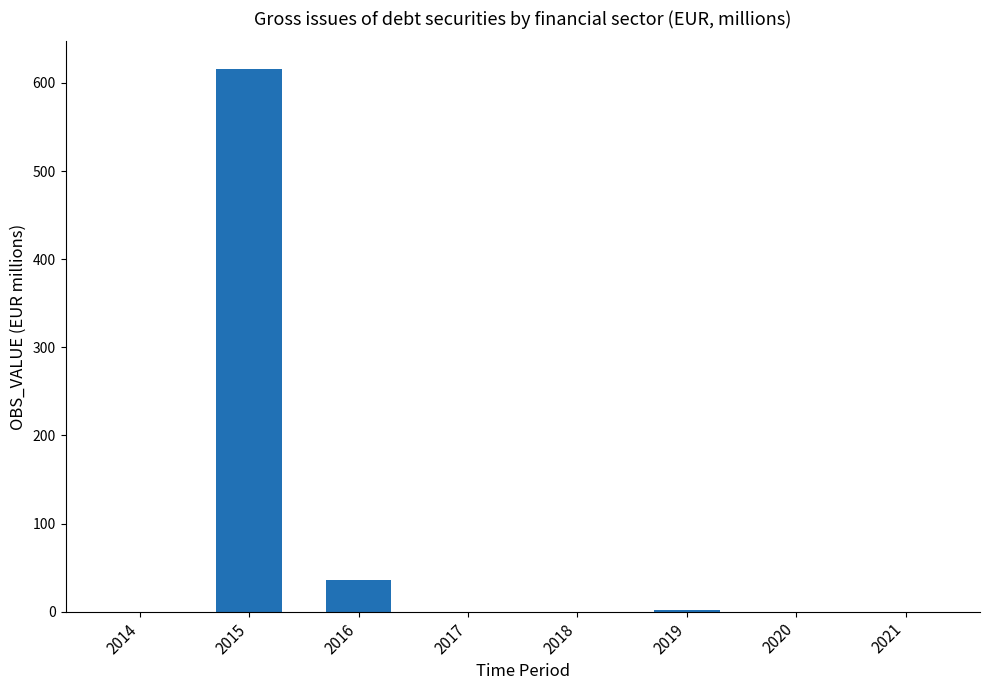

Which category has the highest value across all series?

2015